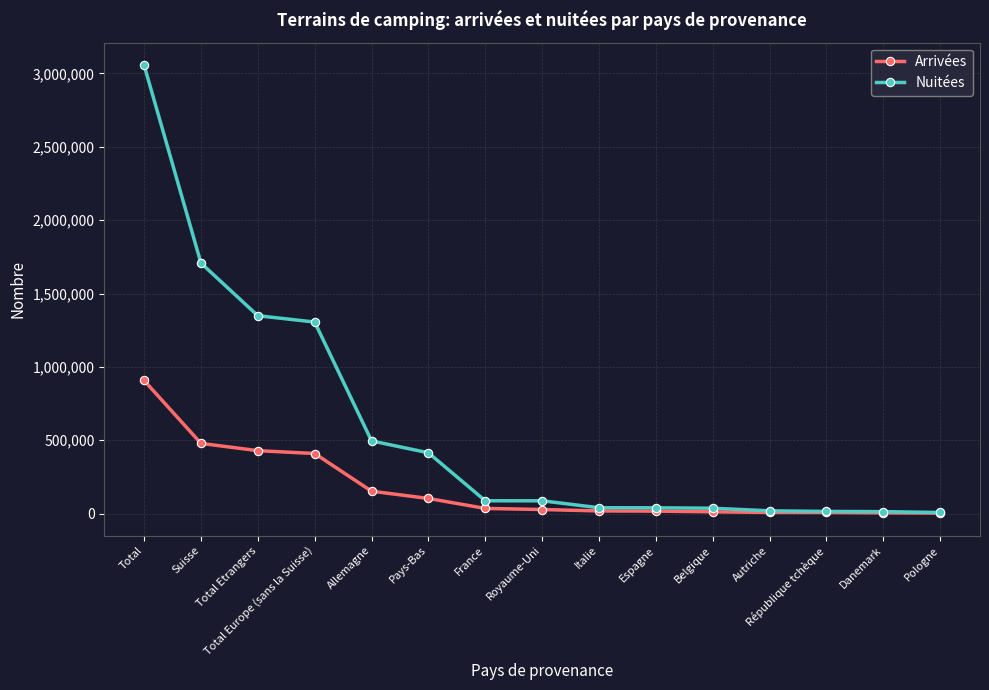

Which series changed the most between Total and Espagne?

Nuitées